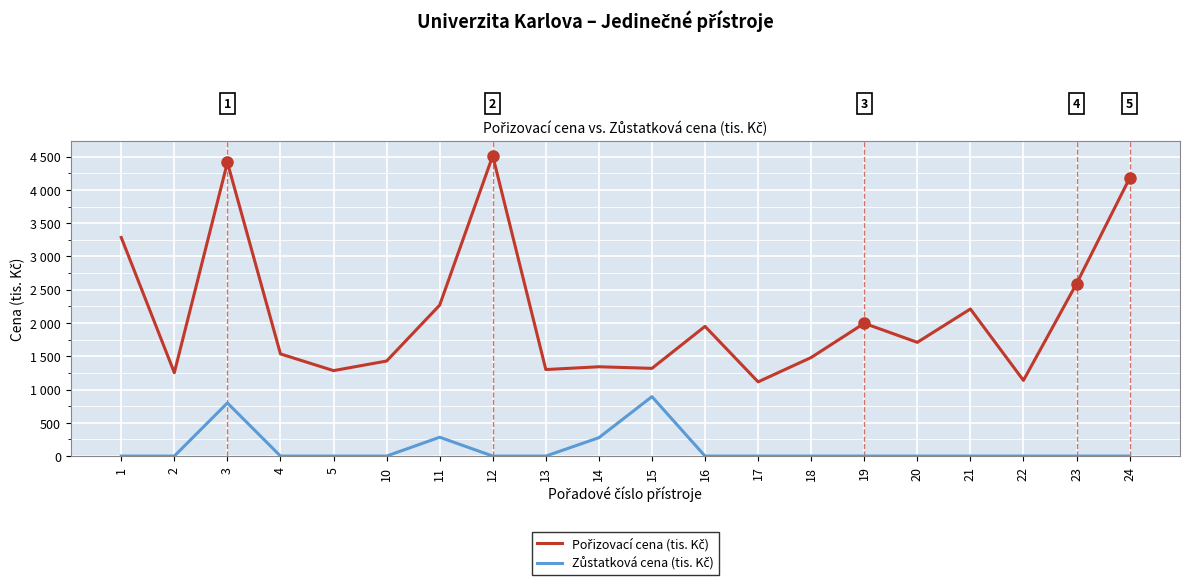

At which category is the sum across all series the highest?

3